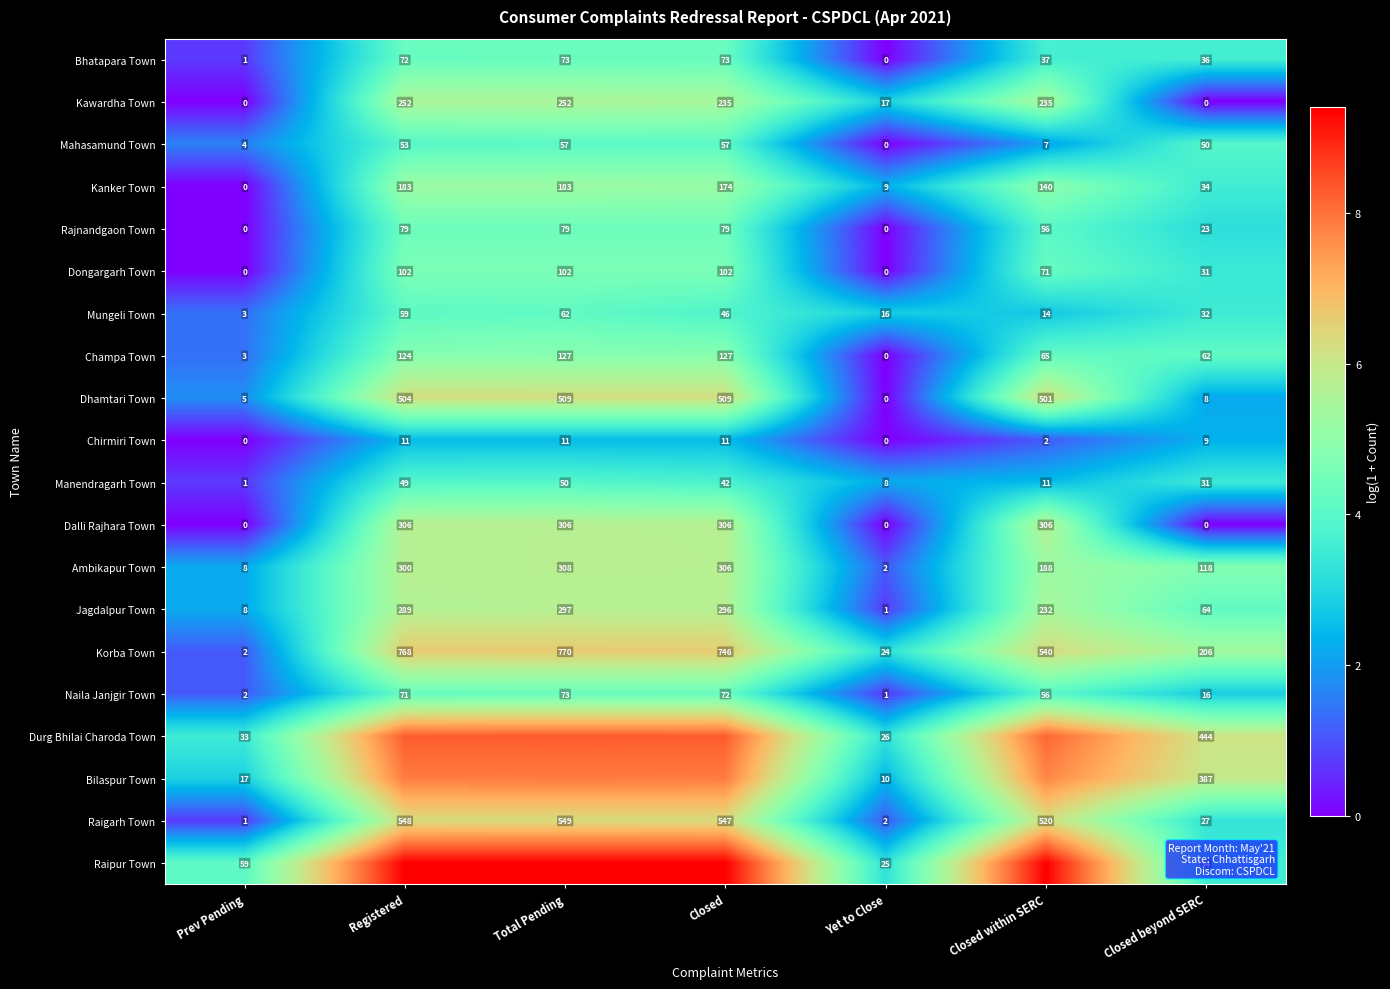

The Ambikapur Town series shows 3.9 at Prev Pending. True or false?

False